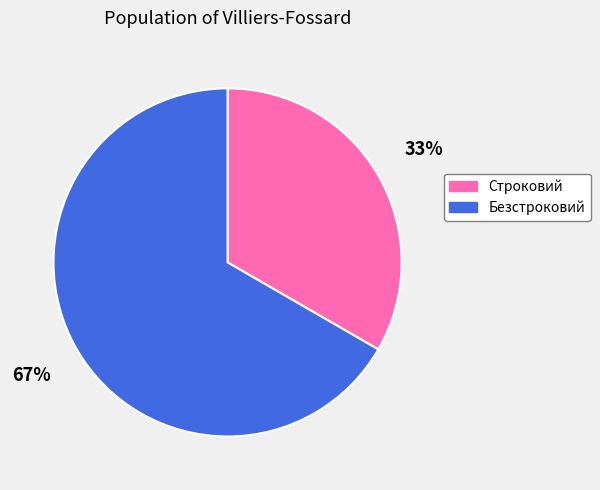

Which slice represents more than half of the pie?

Безстроковий